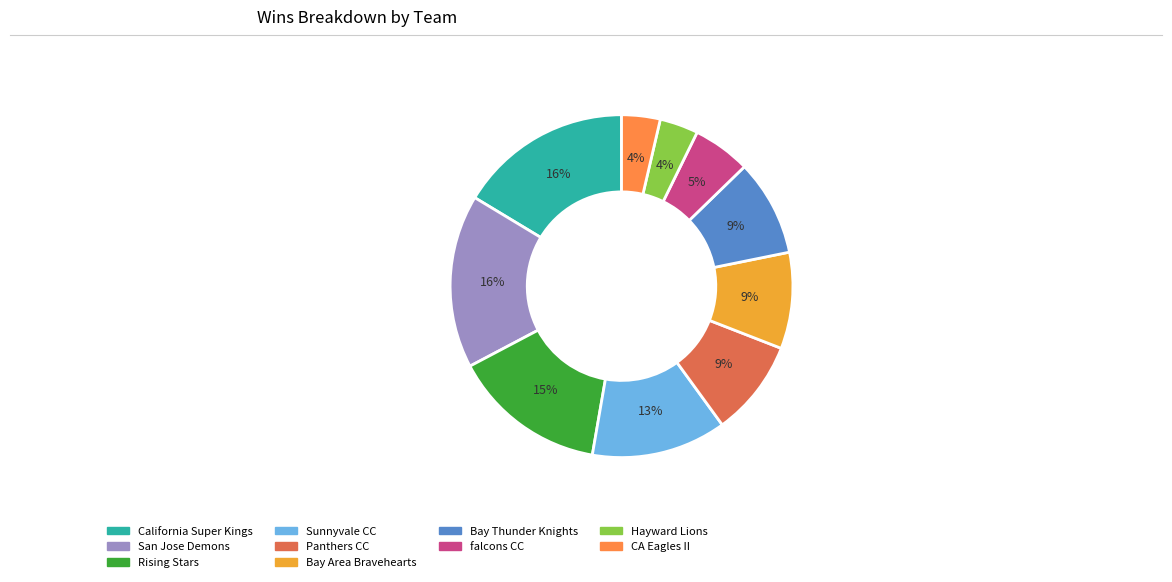

How many segments does this pie chart have?

10